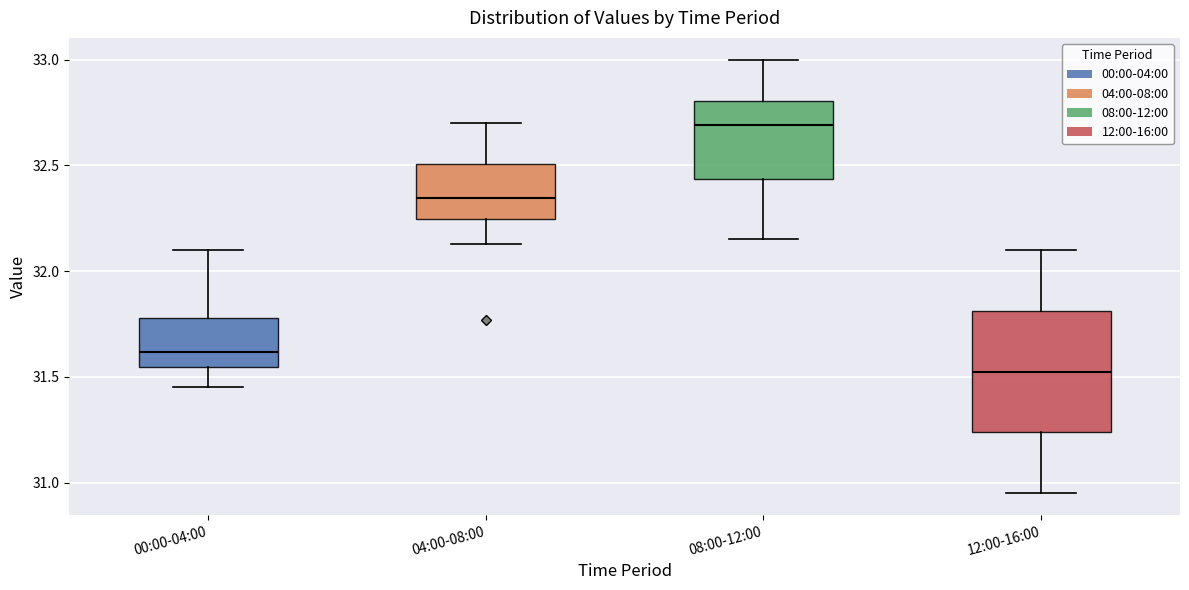

Which box has the highest median line?

08:00-12:00